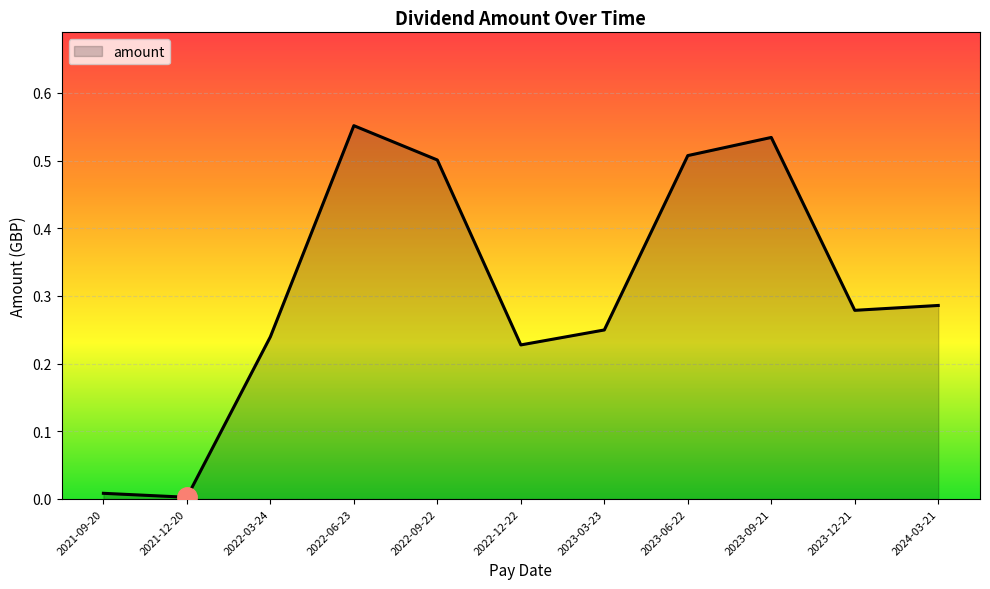

True or false: the data shows 0.3 at 2023-09-21.

False